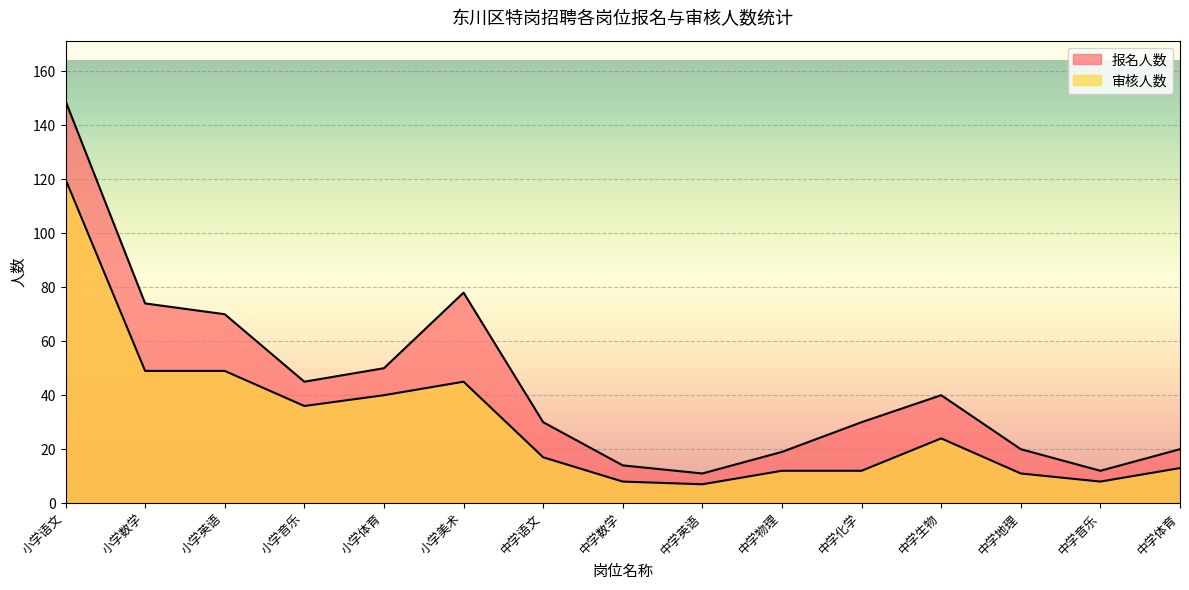

What is the label of the 6th point from the right?

中学物理